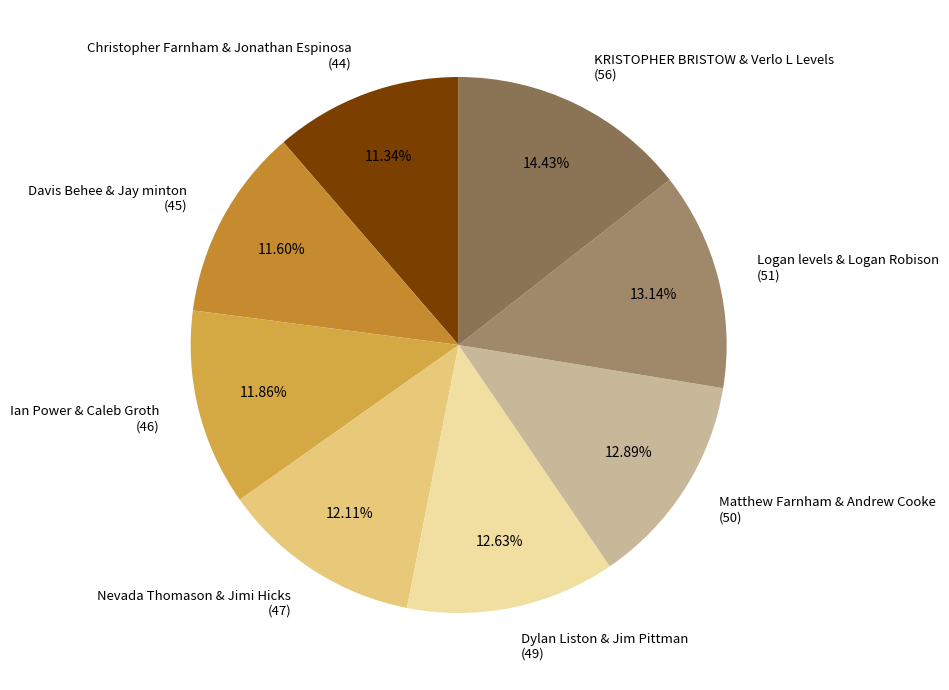

Is the sum of Nevada Thomason & Jimi Hicks (47) and Christopher Farnham & Jonathan Espinosa (44) greater than half?

No